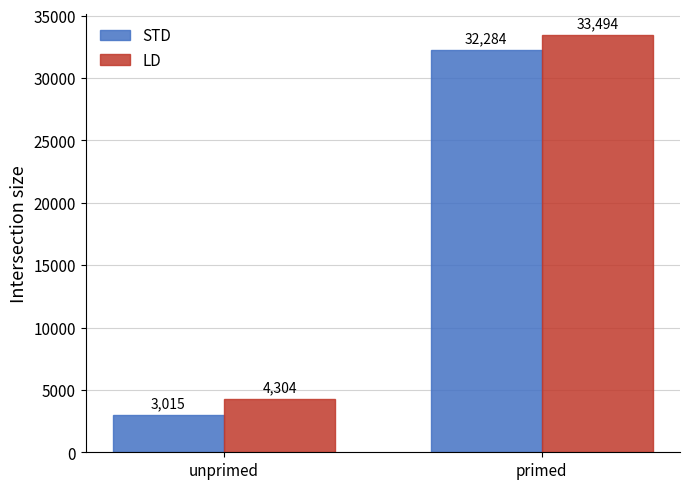

How many groups of bars are there?

2